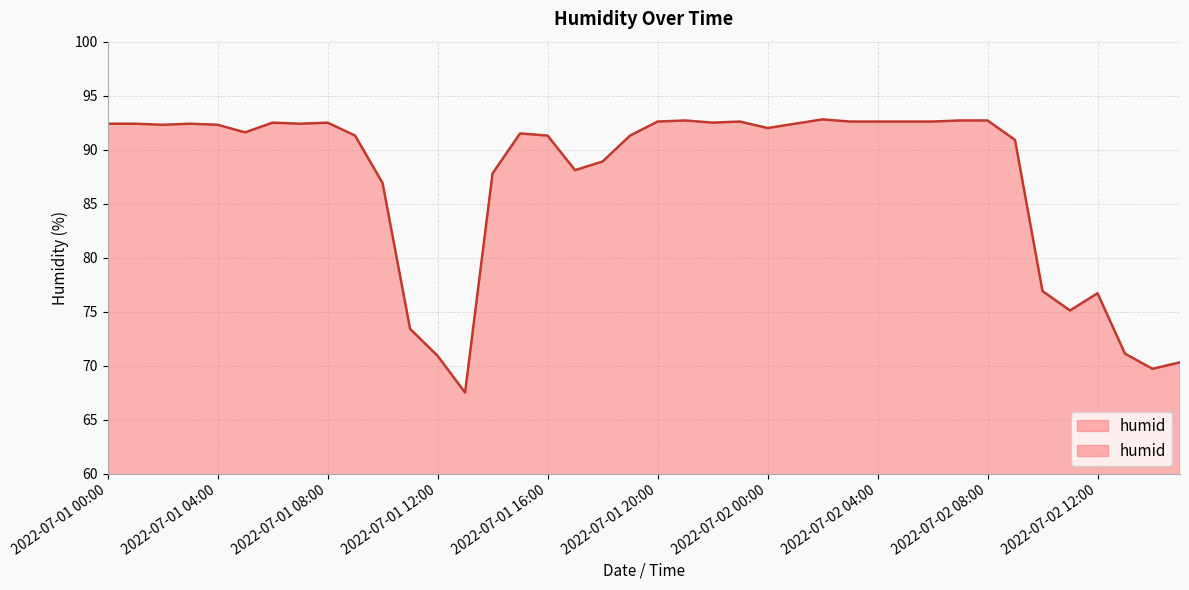

Where is the first local maximum?

2022-07-01 03:00